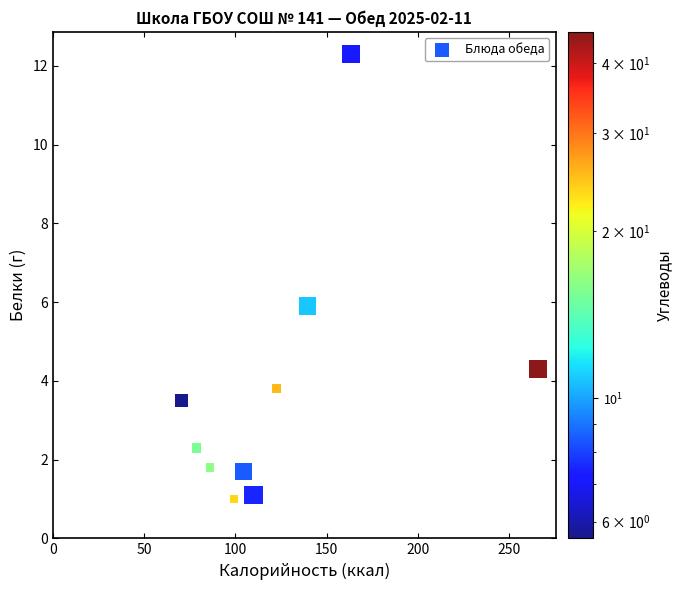

What is the average Y value?

3.8